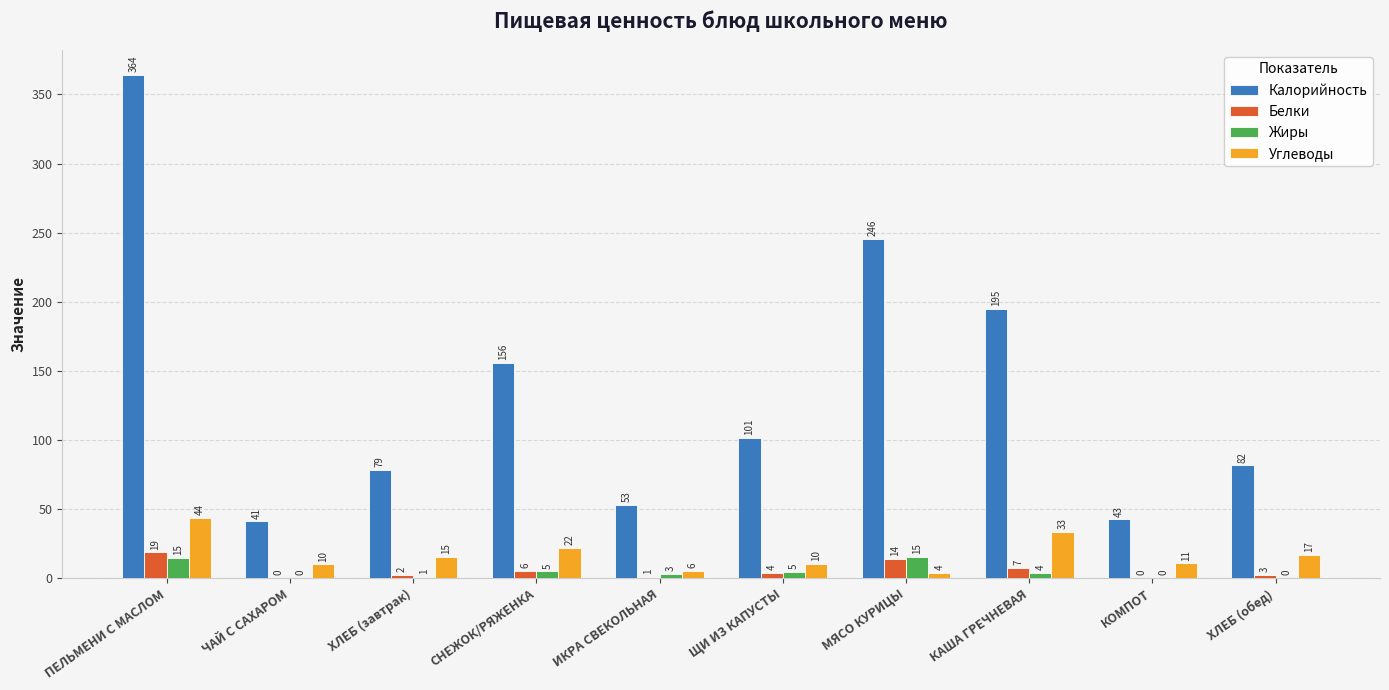

At which category is the sum across all series the highest?

ПЕЛЬМЕНИ С МАСЛОМ